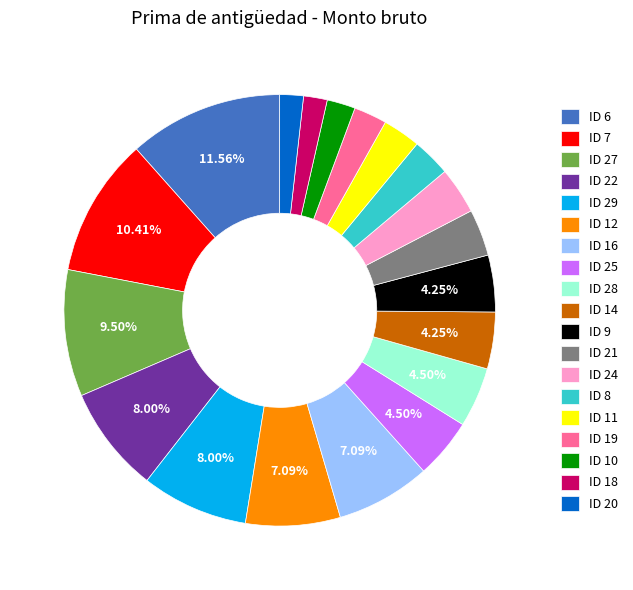

Does any single category account for the majority?

No